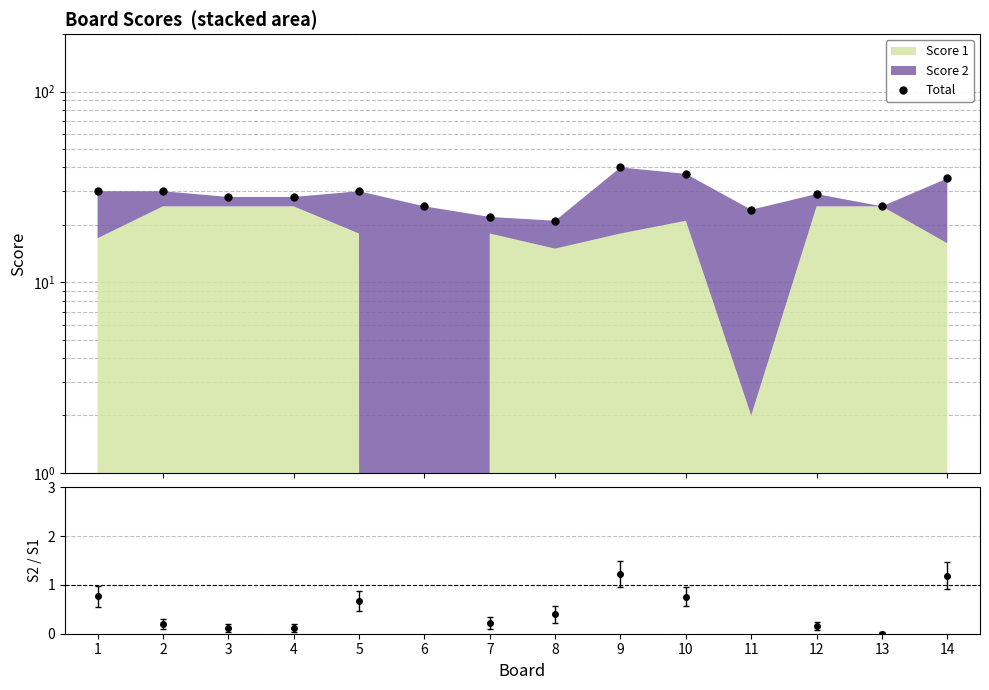

What is the difference between the maximum and second lowest values?

18